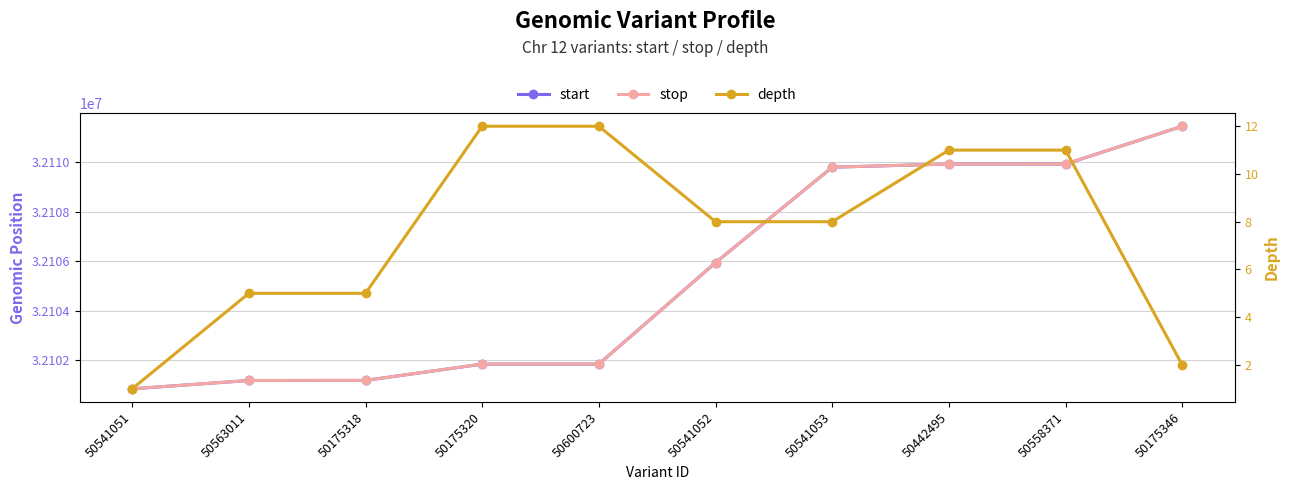

What is the total value across all series at 50558371?

64219874